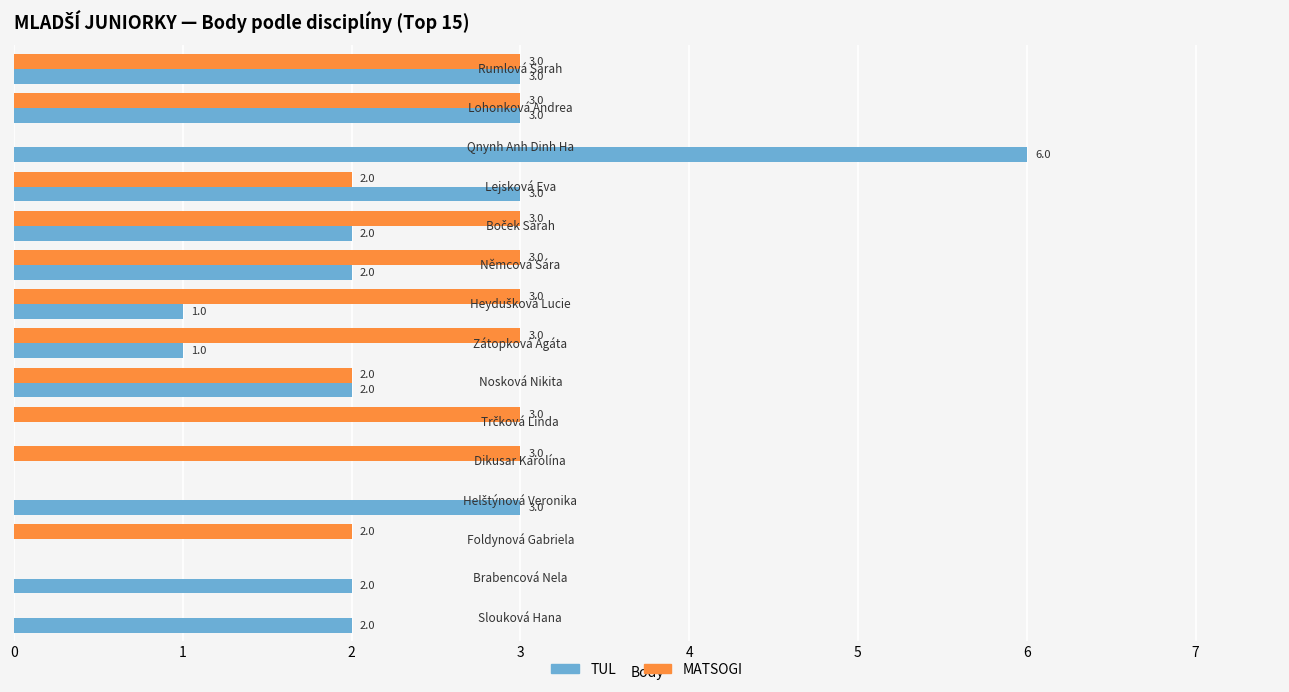

What is the sum of all MATSOGI values?

30